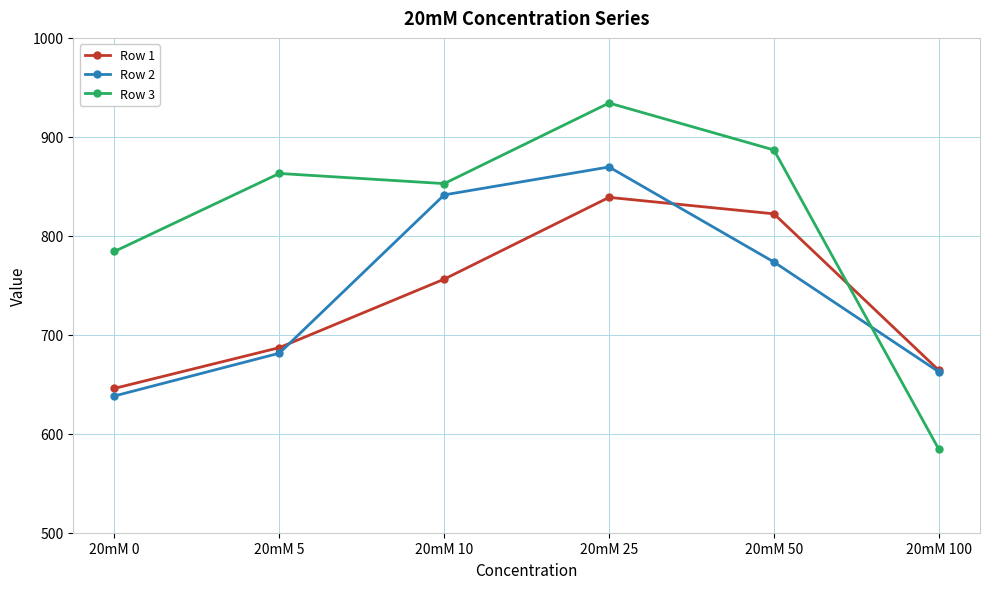

True or false: Row 1 has a value of 645.9 at 20mM 0.

True